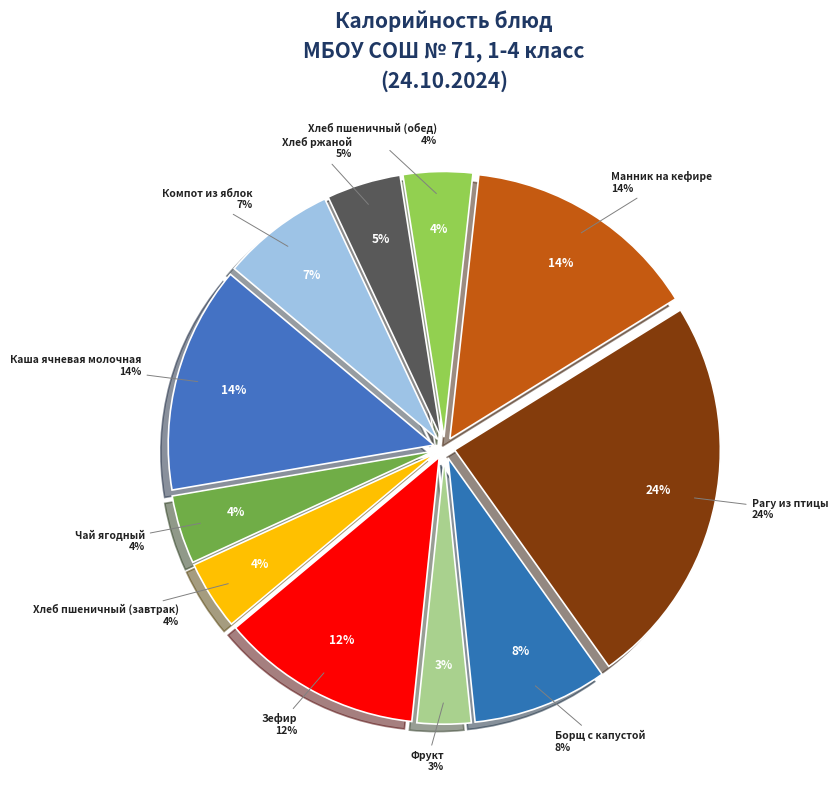

What is the change in value from Каша ячневая молочная to Хлеб ржаной?

-133.6